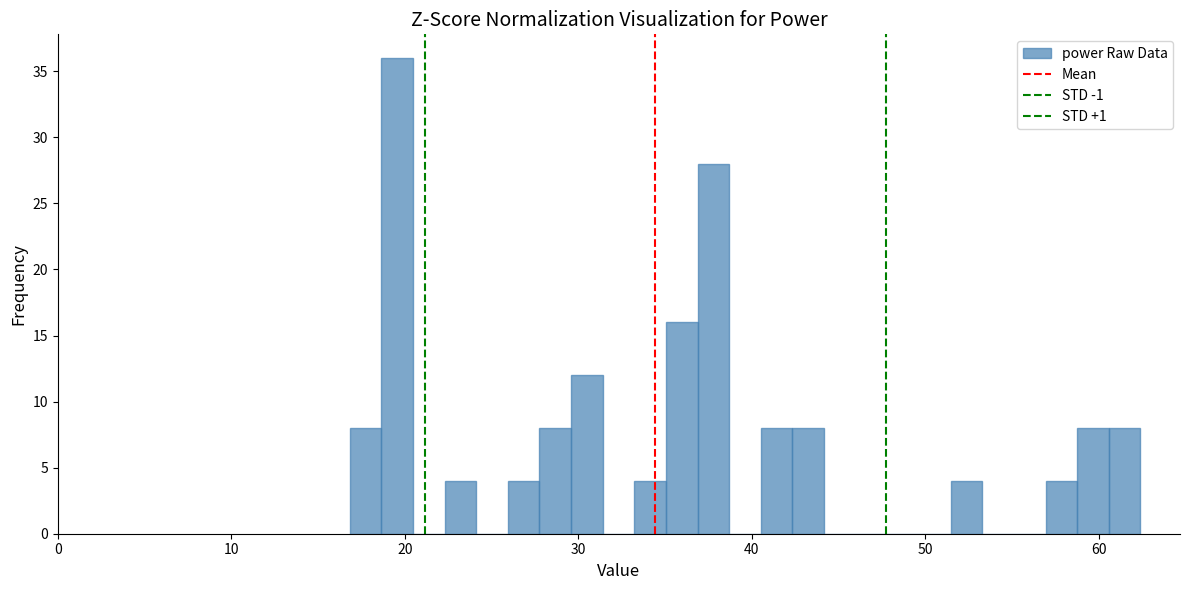

Read against the x-axis, roughly where is the centre of the tallest bar?

20